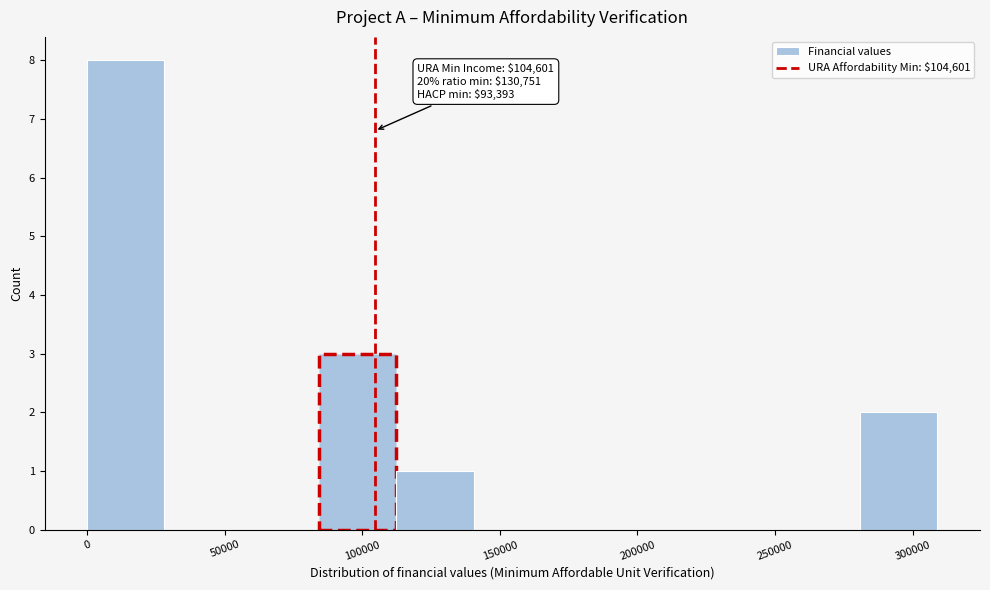

Which range on the x-axis has the tallest bar?

0 to 30000